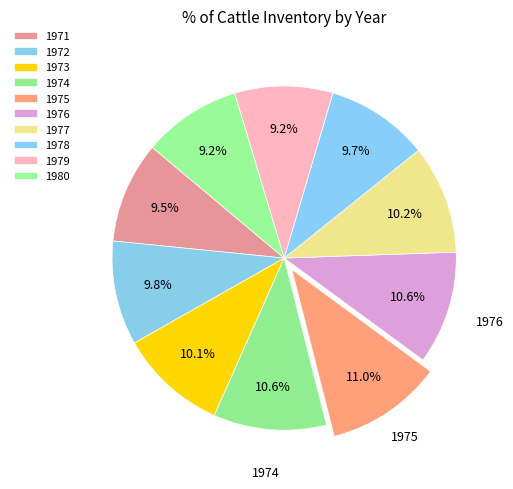

Rank the categories by value from highest to lowest.

1975, 1976, 1974, 1977, 1973, 1972, 1978, 1971, 1980, 1979